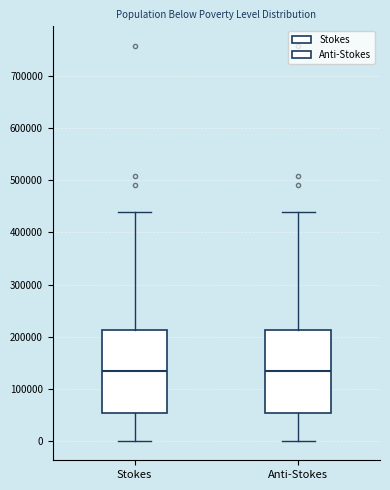

Reading left to right, transcribe this box plot: for each box, give where its median line is, the range the box spans, and where its two whiskers end, as read against the y-axis. The values are not printed on the chart, so give them approximately, as read against the axis.

Stokes: median 130000, box 50000 to 210000, whiskers 0 to 440000
Anti-Stokes: median 130000, box 50000 to 210000, whiskers 0 to 440000